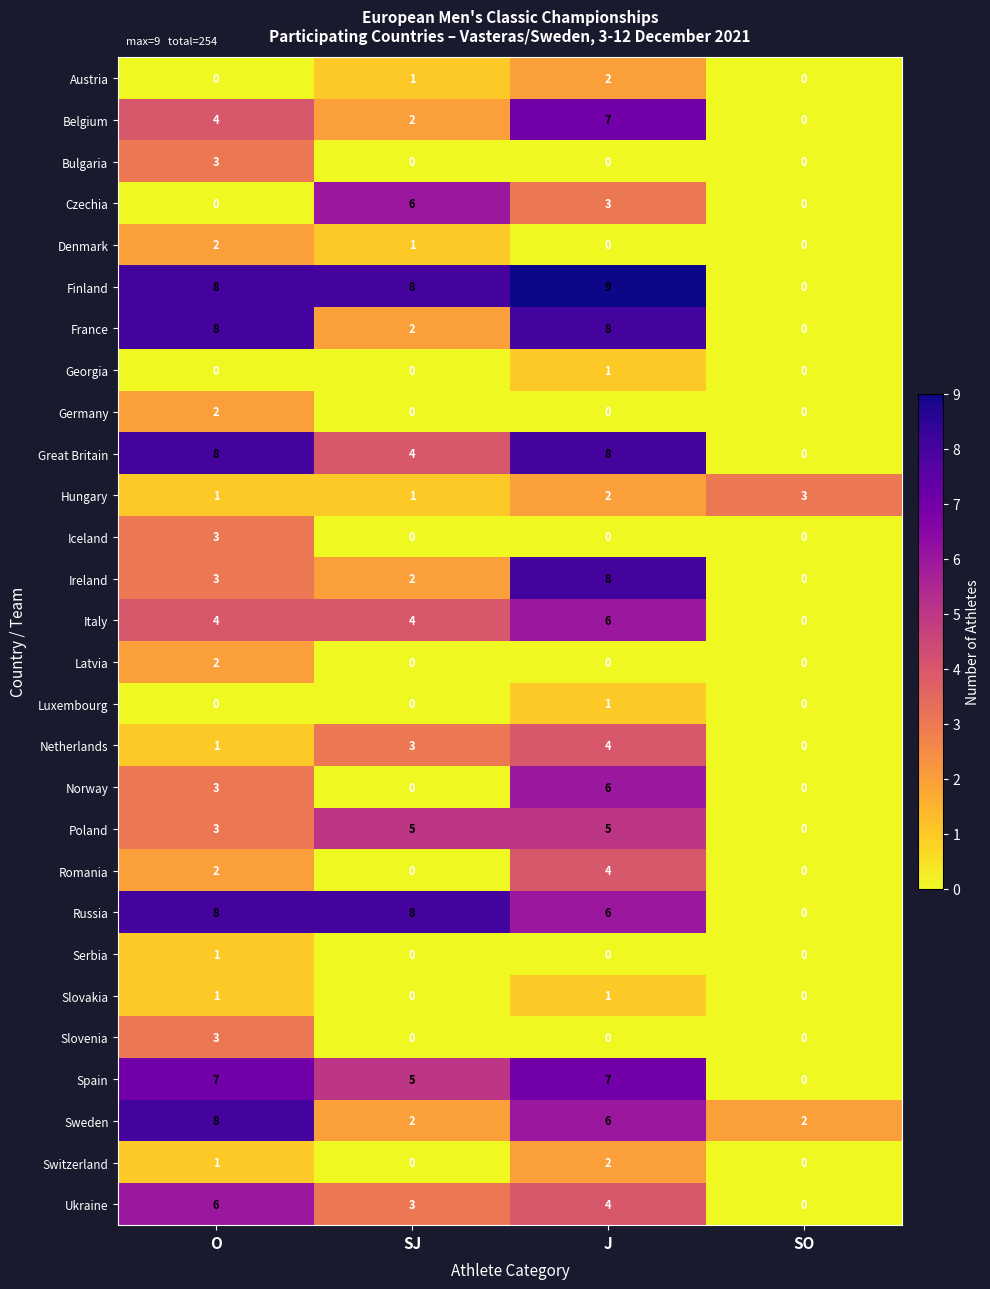

Which category has the highest value across all series?

J